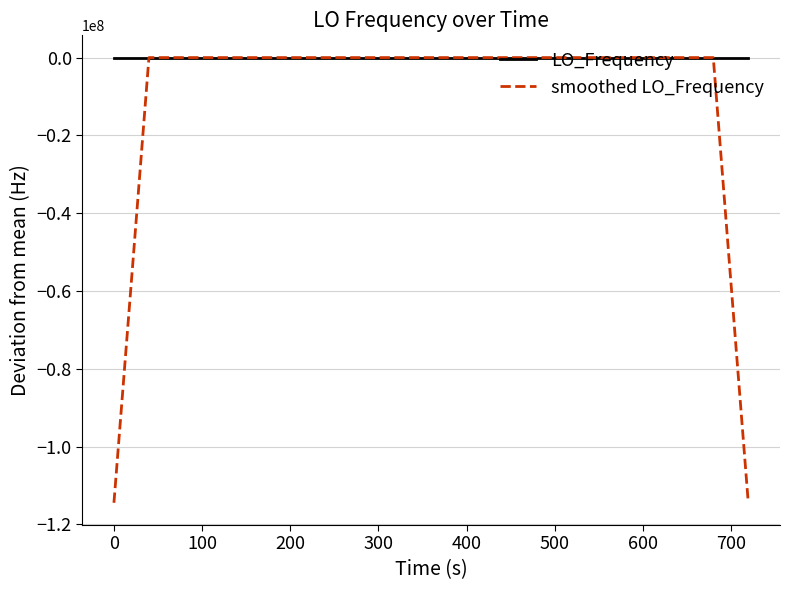

Which series has the widest spread of values?

smoothed LO_Frequency